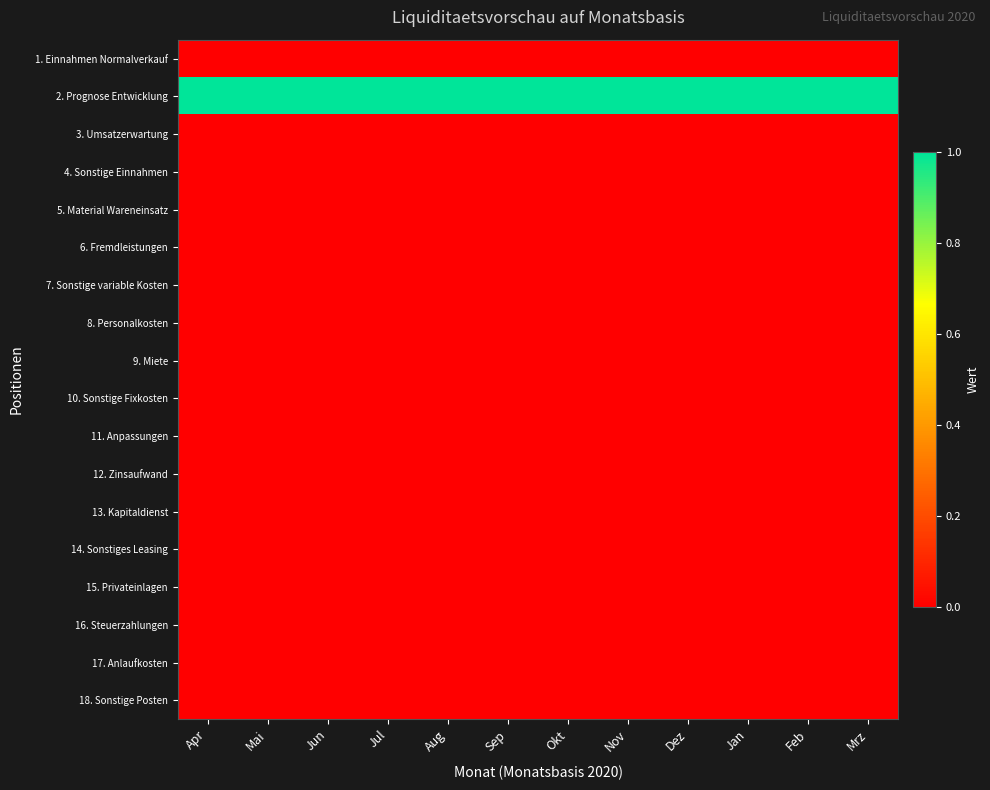

Reading right to left, extract all data points from this chart.

1. Einnahmen Normalverkauf: Mrz=0	Feb=0	Jan=0	Dez=0	Nov=0	Okt=0	Sep=0	Aug=0	Jul=0	Jun=0	Mai=0	Apr=0
2. Prognose Entwicklung: Mrz=1	Feb=1	Jan=1	Dez=1	Nov=1	Okt=1	Sep=1	Aug=1	Jul=1	Jun=1	Mai=1	Apr=1
3. Umsatzerwartung: Mrz=0	Feb=0	Jan=0	Dez=0	Nov=0	Okt=0	Sep=0	Aug=0	Jul=0	Jun=0	Mai=0	Apr=0
4. Sonstige Einnahmen: Mrz=0	Feb=0	Jan=0	Dez=0	Nov=0	Okt=0	Sep=0	Aug=0	Jul=0	Jun=0	Mai=0	Apr=0
5. Material Wareneinsatz: Mrz=0	Feb=0	Jan=0	Dez=0	Nov=0	Okt=0	Sep=0	Aug=0	Jul=0	Jun=0	Mai=0	Apr=0
6. Fremdleistungen: Mrz=0	Feb=0	Jan=0	Dez=0	Nov=0	Okt=0	Sep=0	Aug=0	Jul=0	Jun=0	Mai=0	Apr=0
7. Sonstige variable Kosten: Mrz=0	Feb=0	Jan=0	Dez=0	Nov=0	Okt=0	Sep=0	Aug=0	Jul=0	Jun=0	Mai=0	Apr=0
8. Personalkosten: Mrz=0	Feb=0	Jan=0	Dez=0	Nov=0	Okt=0	Sep=0	Aug=0	Jul=0	Jun=0	Mai=0	Apr=0
9. Miete: Mrz=0	Feb=0	Jan=0	Dez=0	Nov=0	Okt=0	Sep=0	Aug=0	Jul=0	Jun=0	Mai=0	Apr=0
10. Sonstige Fixkosten: Mrz=0	Feb=0	Jan=0	Dez=0	Nov=0	Okt=0	Sep=0	Aug=0	Jul=0	Jun=0	Mai=0	Apr=0
11. Anpassungen: Mrz=0	Feb=0	Jan=0	Dez=0	Nov=0	Okt=0	Sep=0	Aug=0	Jul=0	Jun=0	Mai=0	Apr=0
12. Zinsaufwand: Mrz=0	Feb=0	Jan=0	Dez=0	Nov=0	Okt=0	Sep=0	Aug=0	Jul=0	Jun=0	Mai=0	Apr=0
13. Kapitaldienst: Mrz=0	Feb=0	Jan=0	Dez=0	Nov=0	Okt=0	Sep=0	Aug=0	Jul=0	Jun=0	Mai=0	Apr=0
14. Sonstiges Leasing: Mrz=0	Feb=0	Jan=0	Dez=0	Nov=0	Okt=0	Sep=0	Aug=0	Jul=0	Jun=0	Mai=0	Apr=0
15. Privateinlagen: Mrz=0	Feb=0	Jan=0	Dez=0	Nov=0	Okt=0	Sep=0	Aug=0	Jul=0	Jun=0	Mai=0	Apr=0
16. Steuerzahlungen: Mrz=0	Feb=0	Jan=0	Dez=0	Nov=0	Okt=0	Sep=0	Aug=0	Jul=0	Jun=0	Mai=0	Apr=0
17. Anlaufkosten: Mrz=0	Feb=0	Jan=0	Dez=0	Nov=0	Okt=0	Sep=0	Aug=0	Jul=0	Jun=0	Mai=0	Apr=0
18. Sonstige Posten: Mrz=0	Feb=0	Jan=0	Dez=0	Nov=0	Okt=0	Sep=0	Aug=0	Jul=0	Jun=0	Mai=0	Apr=0